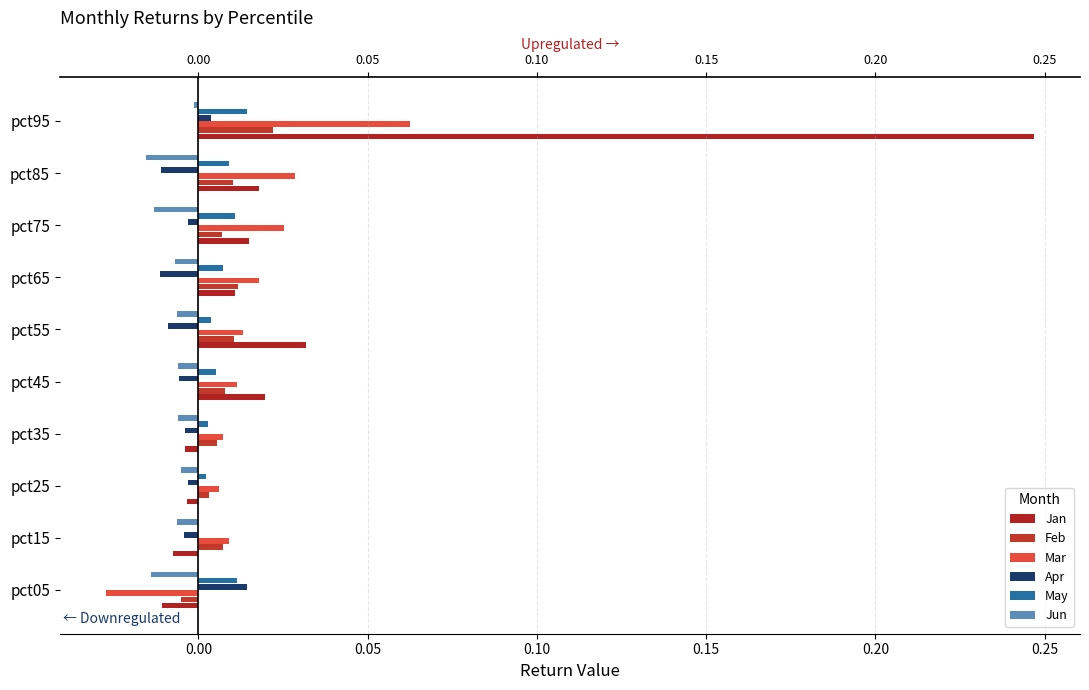

Does the chart contain stacked bars?

No